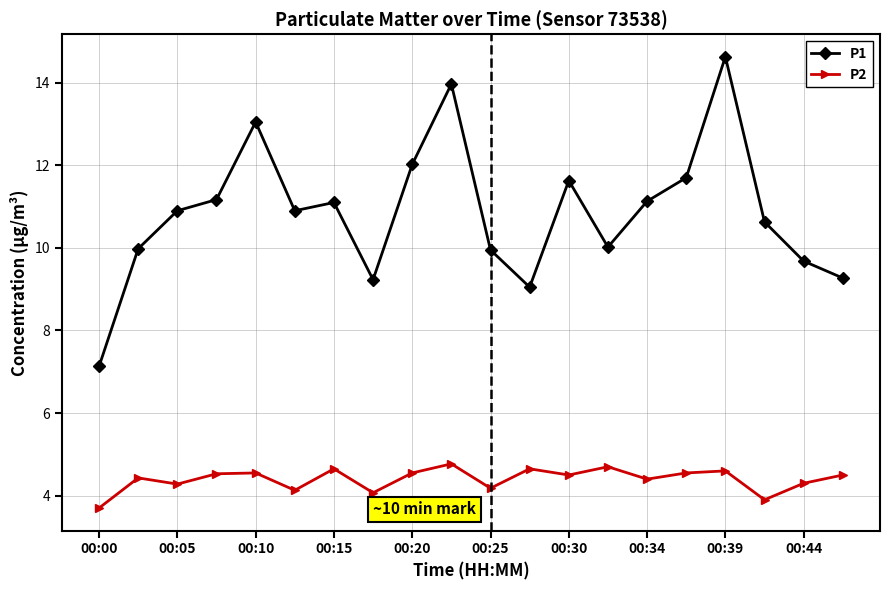

True or false: P1 and P2 intersect in this chart.

False